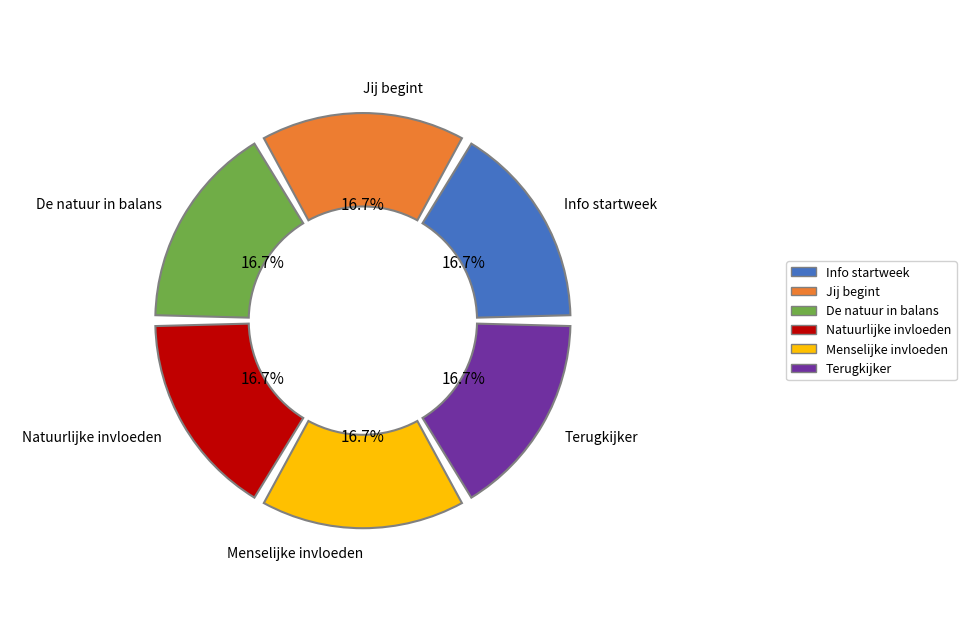

Count the number of slices in the pie.

6